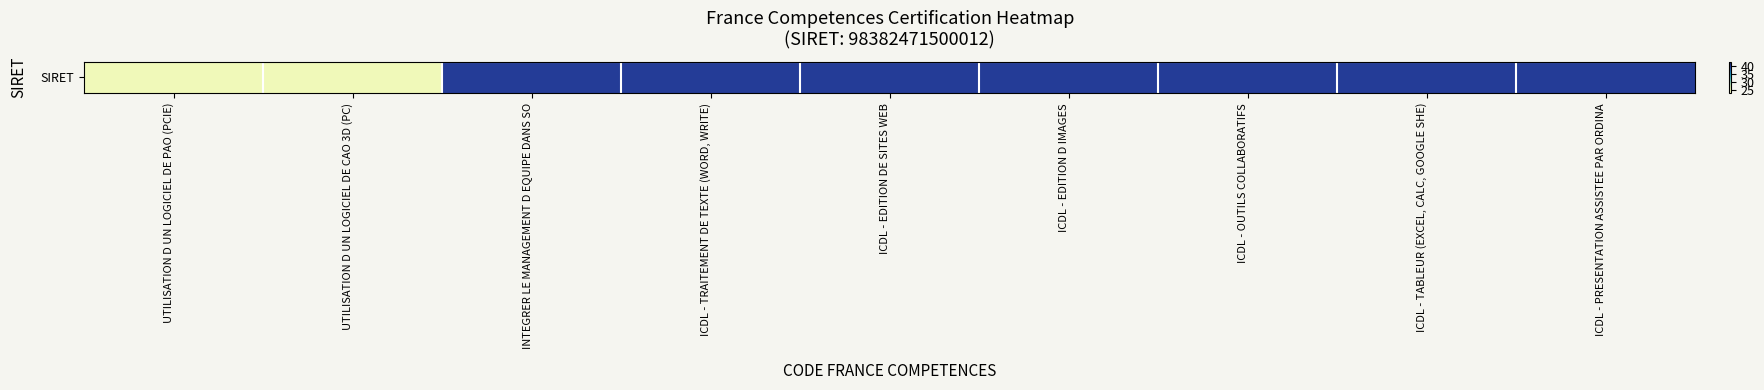

Is it true that the value at ICDL - EDITION DE SITES WEB is 40?

True